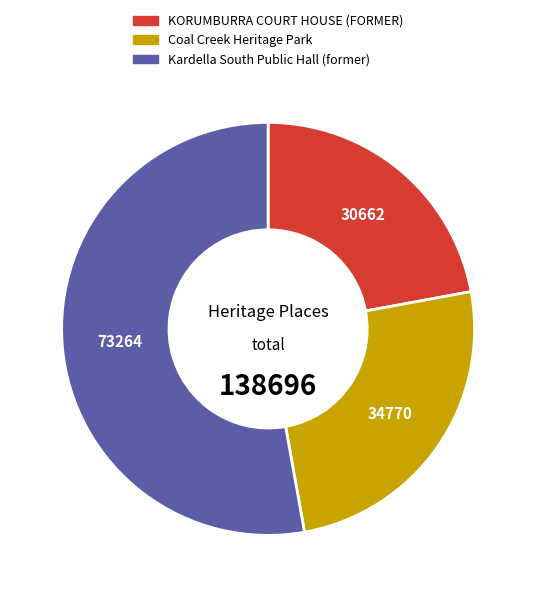

Is it true that Kardella South Public Hall (former) is 53% of the pie?

True